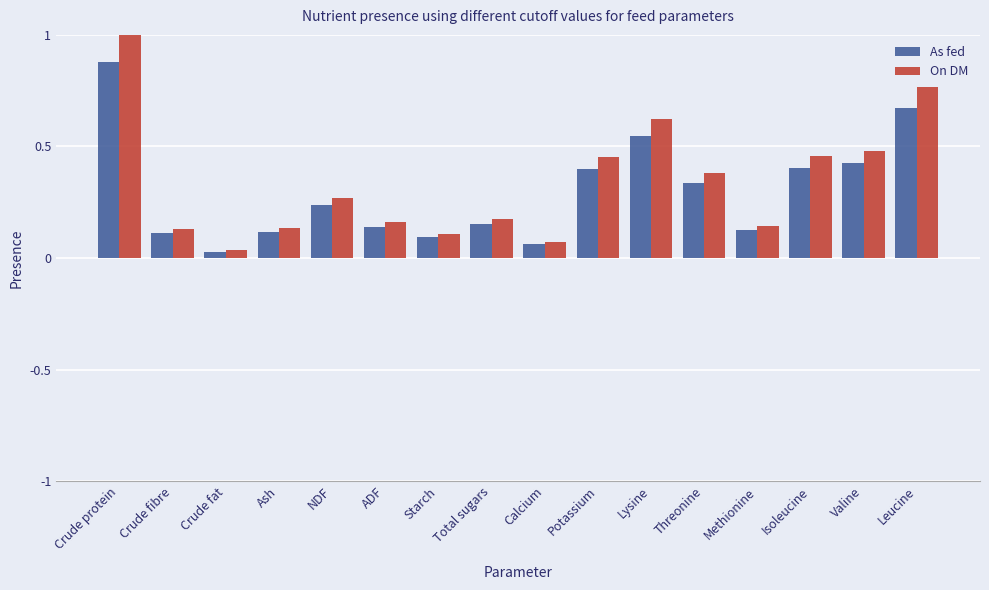

True or false: As fed has a value of 0.4 at Isoleucine.

True